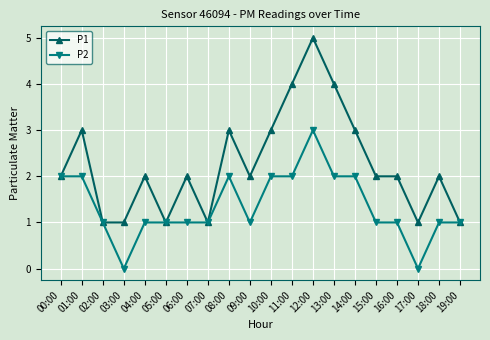

Reading left to right, list all the values displayed in this chart.

P1: 2	3	1	1	2	1	2	1	3	2	3	4	5	4	3	2	2	1	2	1
P2: 2	2	1	0	1	1	1	1	2	1	2	2	3	2	2	1	1	0	1	1